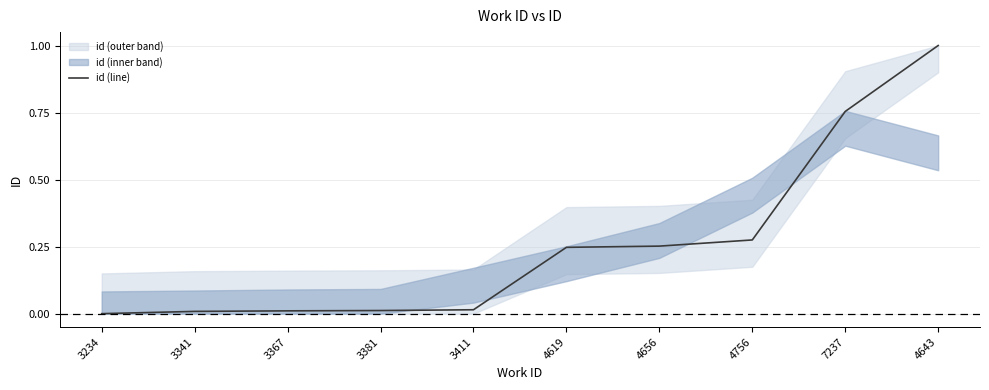

How many lines are shown in the chart?

1